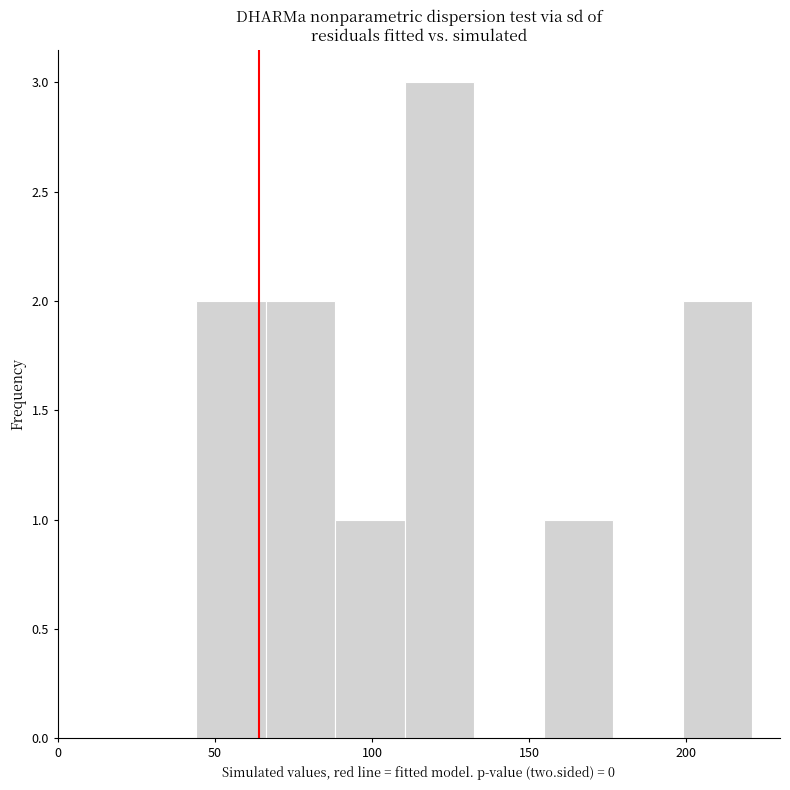

Reading left to right, transcribe this chart: for each bar, give the range it covers on the x-axis and its height. Neither the bar edges nor the heights are printed on the chart, so give them approximately, as read against the axes.

45 to 65: 2
65 to 90: 2
90 to 110: 1
110 to 135: 3
135 to 155: 0
155 to 175: 1
175 to 200: 0
200 to 220: 2